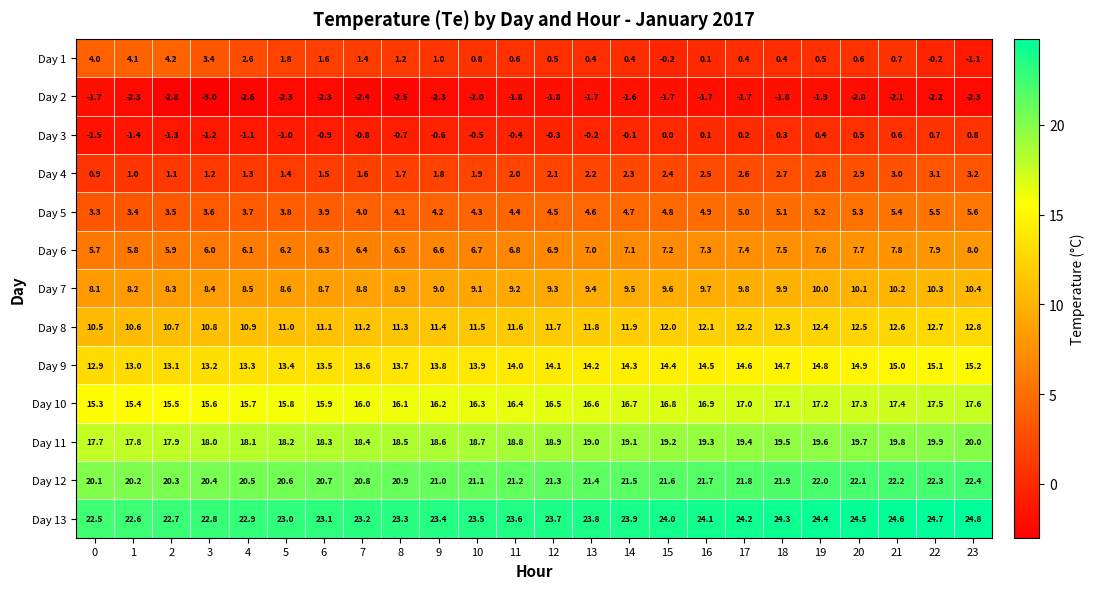

What is the sum of all Day 7 values?

222.0